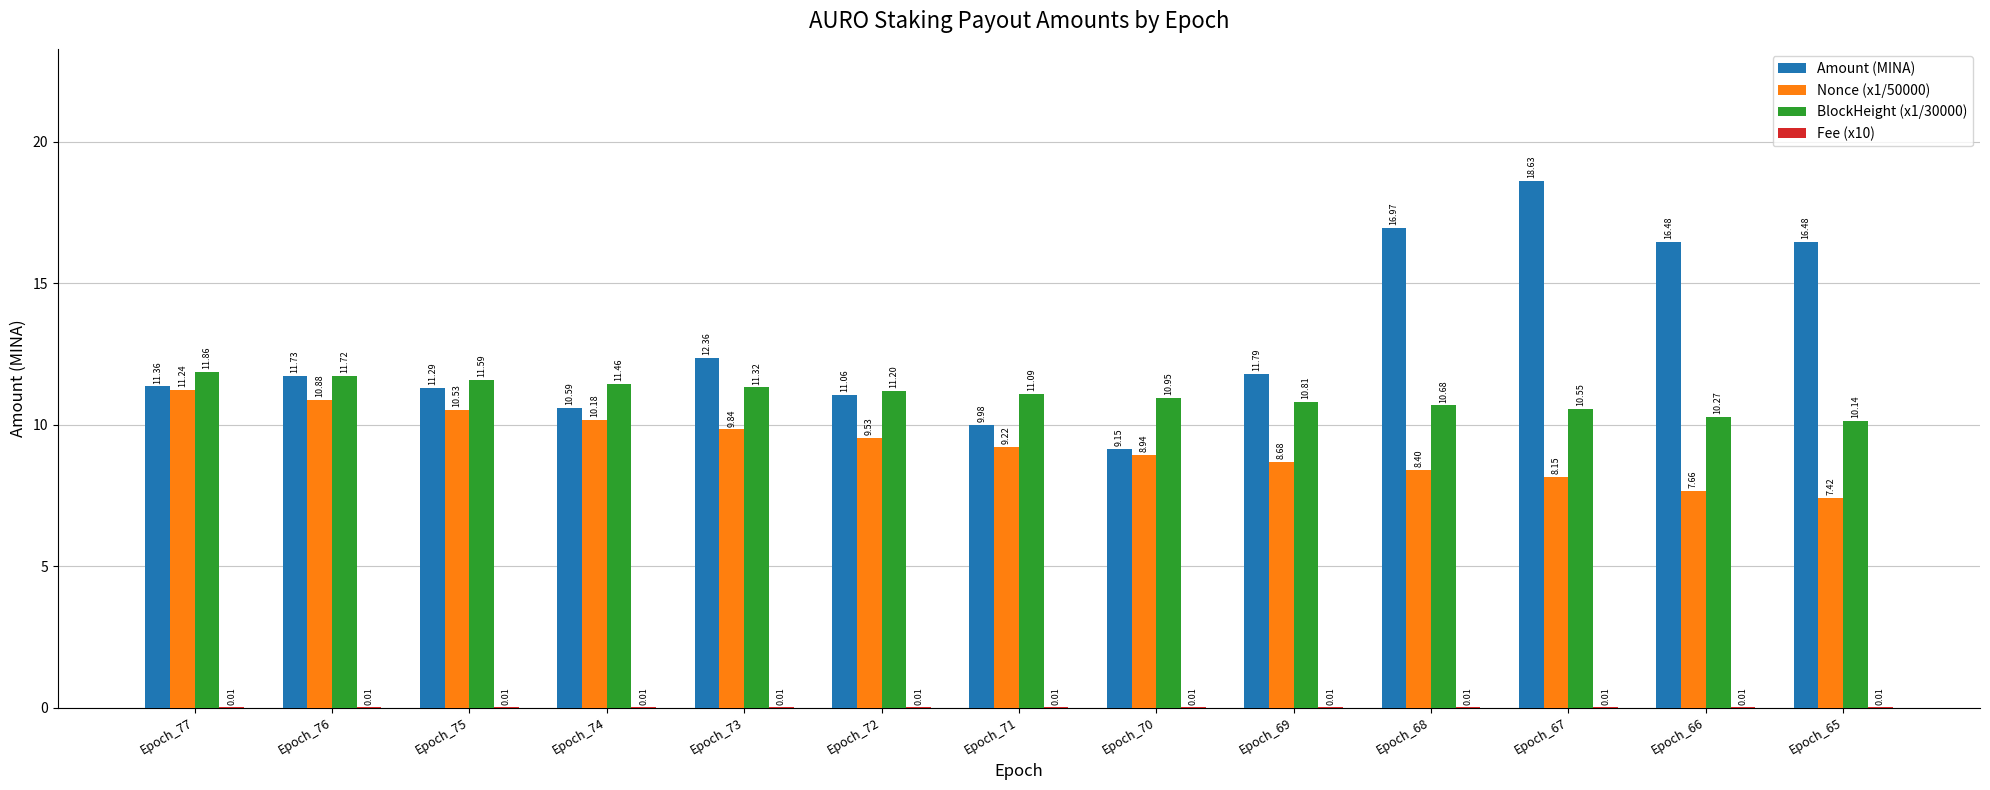

At which category is the sum across all series the highest?

Epoch_67